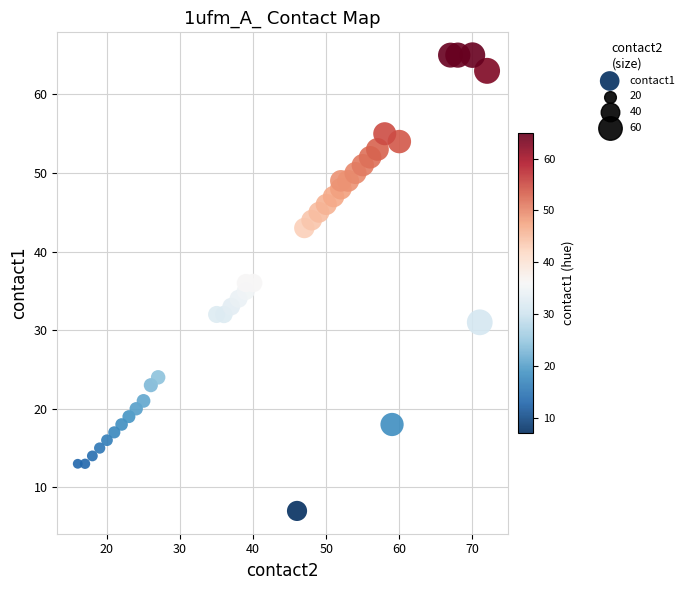

What is the range of X values (max minus min)?

56